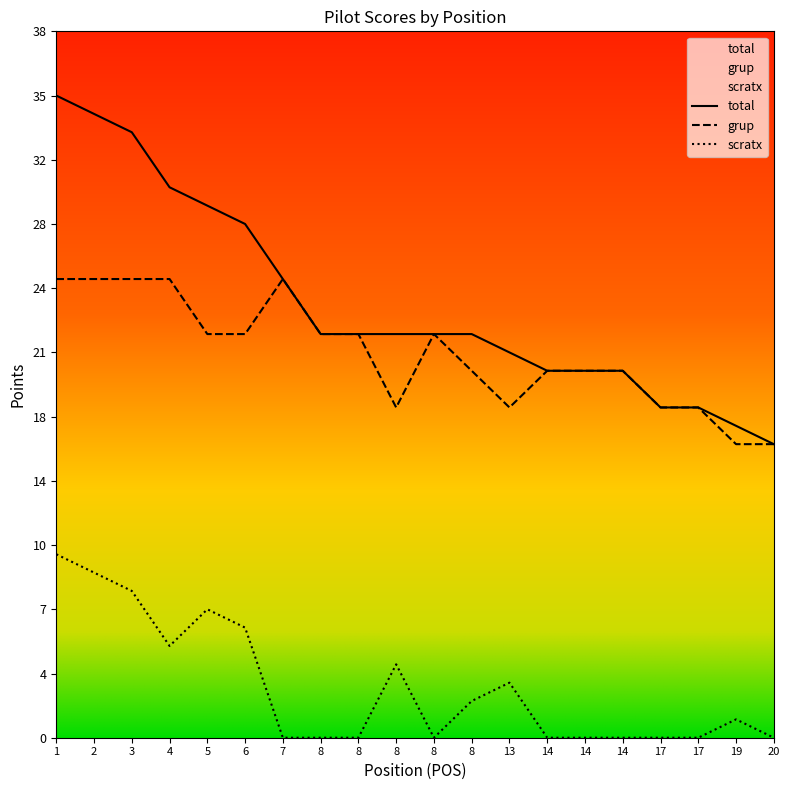

Reading right to left, transcribe all the data shown in this chart.

scratx: 20=0	19=1	17=0	17=0	14=0	14=0	14=0	13=3	8=2	8=0	8=4	8=0	8=0	7=0	6=6	5=7	4=5	3=8	2=9	1=10
grup: 20=16	19=16	17=18	17=18	14=20	14=20	14=20	13=18	8=20	8=22	8=18	8=22	8=22	7=25	6=22	5=22	4=25	3=25	2=25	1=25
total: 20=16	19=17	17=18	17=18	14=20	14=20	14=20	13=21	8=22	8=22	8=22	8=22	8=22	7=25	6=28	5=29	4=30	3=33	2=34	1=35